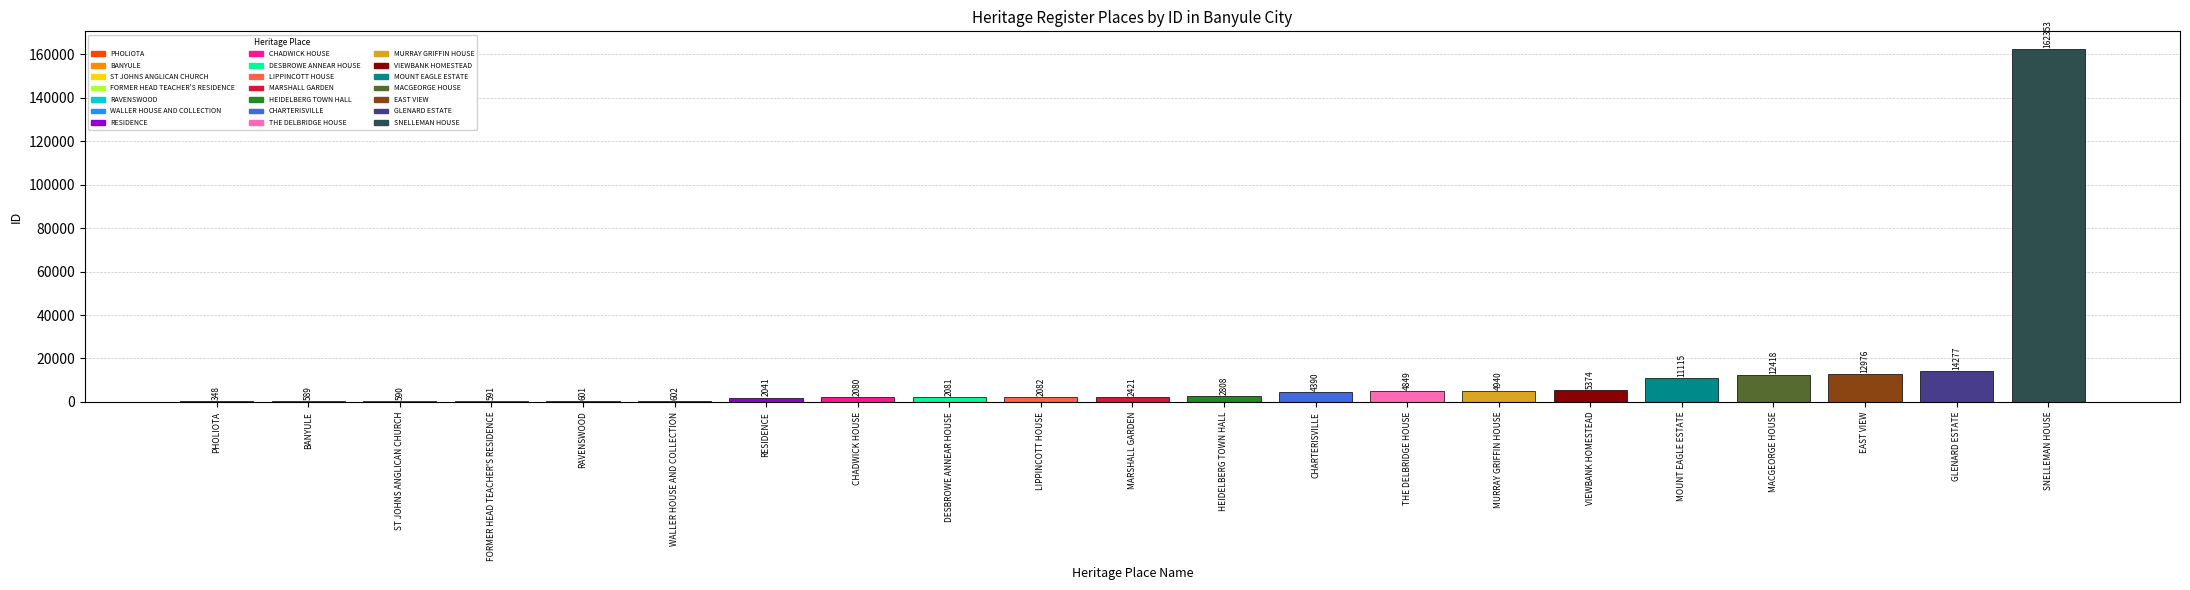

What is the change in value from FORMER HEAD TEACHER'S RESIDENCE to GLENARD ESTATE?

+13686